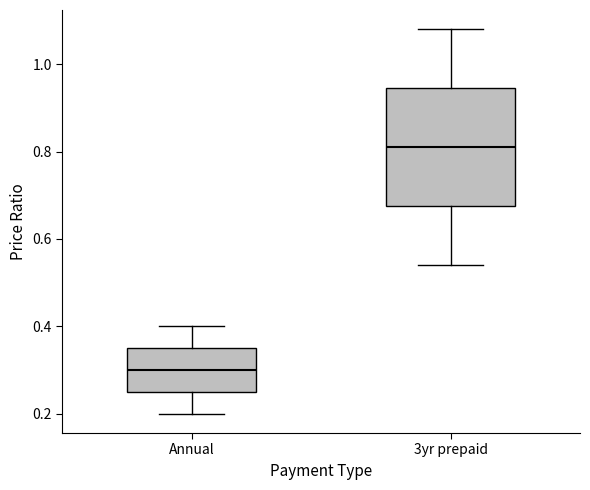

Which box has the lowest median line?

Annual